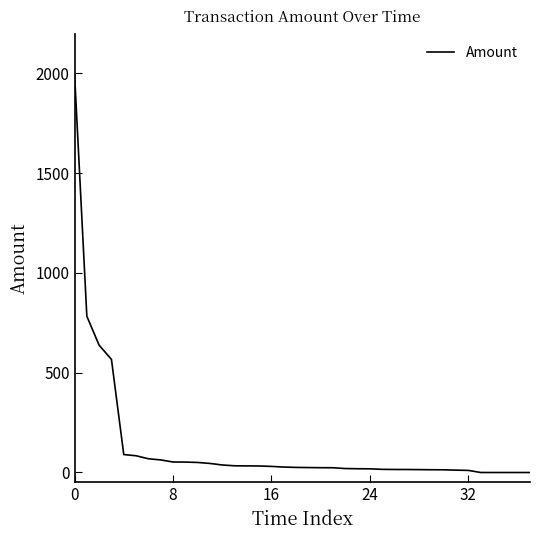

What is the greatest value displayed?

2000.0